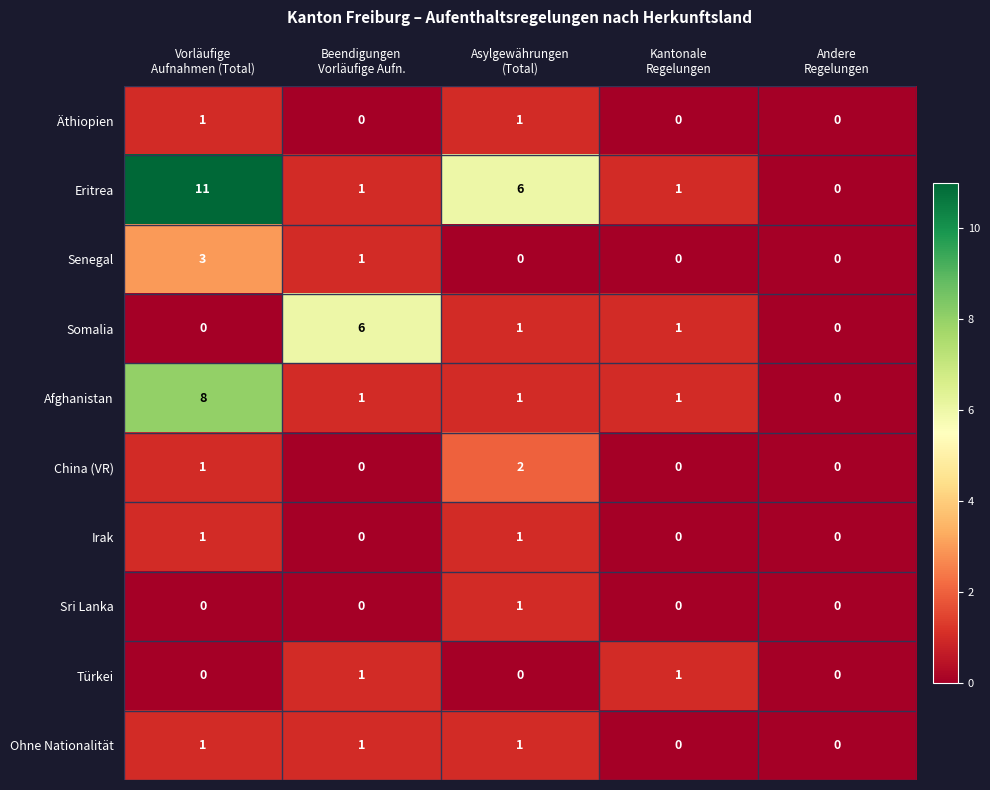

How many Afghanistan values are between 1 and 2?

3